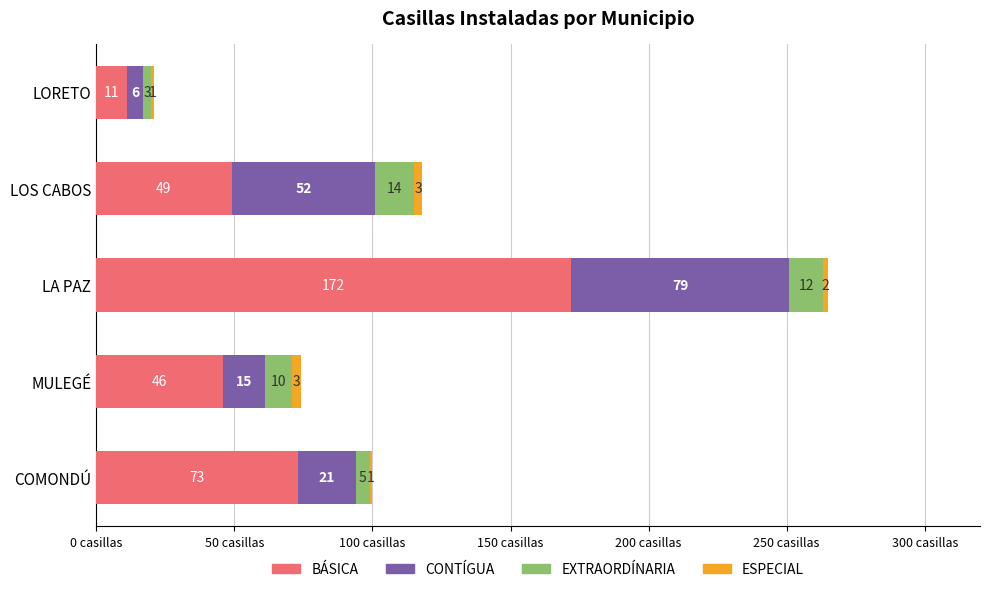

What is the sum of all BÁSICA values?

351